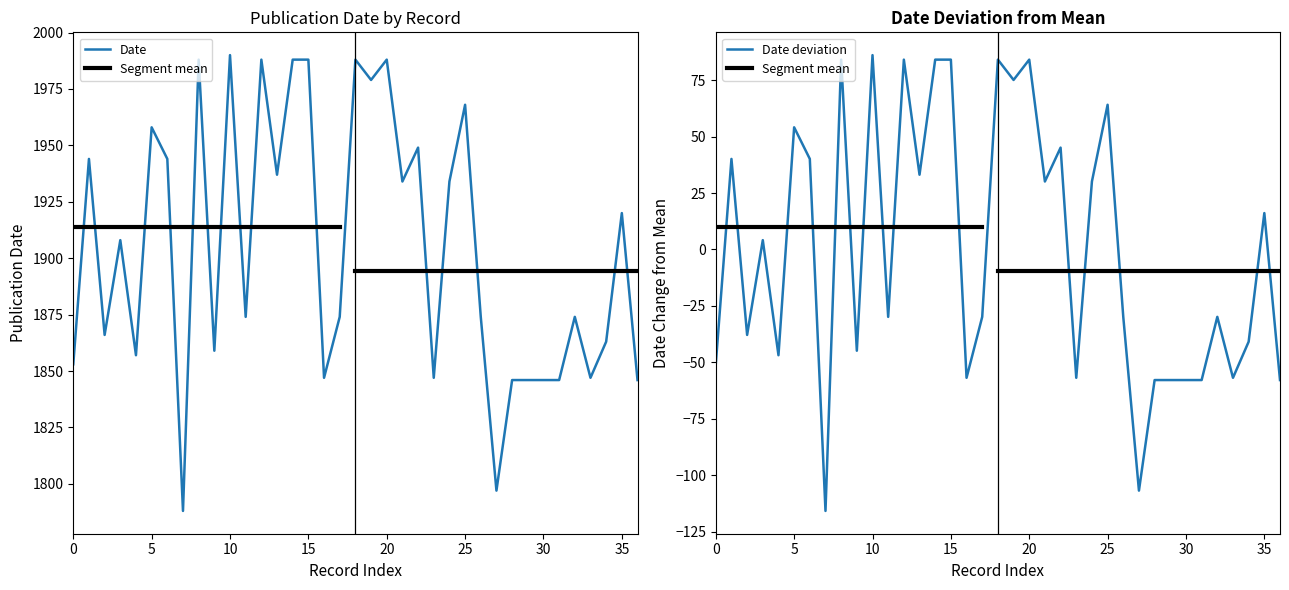

What is the minimum value for Date?

1788